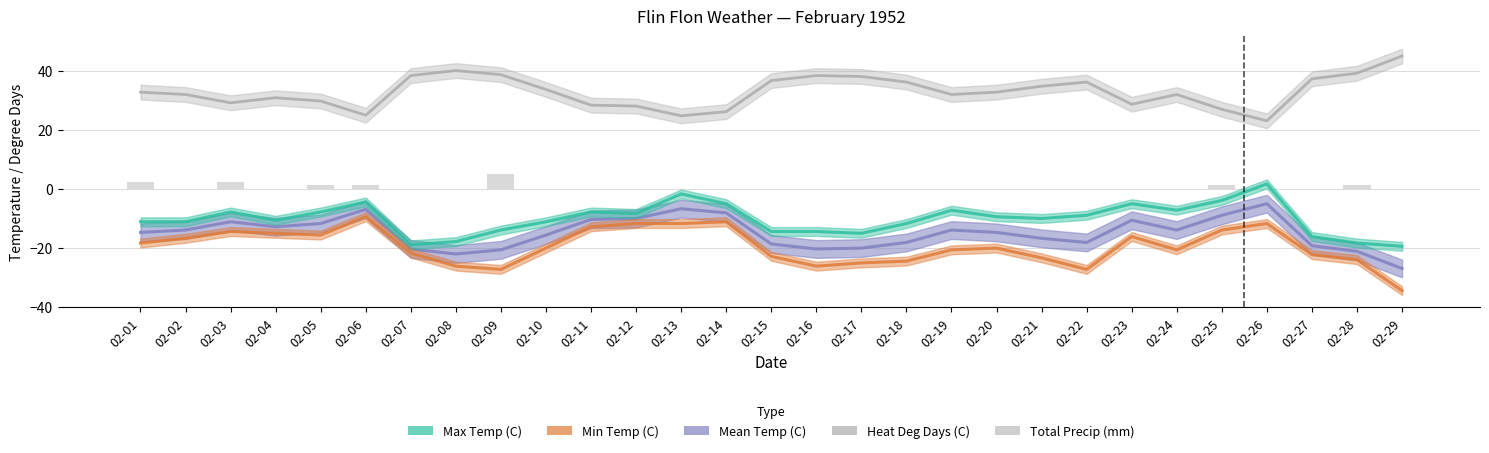

True or false: Max Temp (C) has a value of -5.0 at 02-23.

True